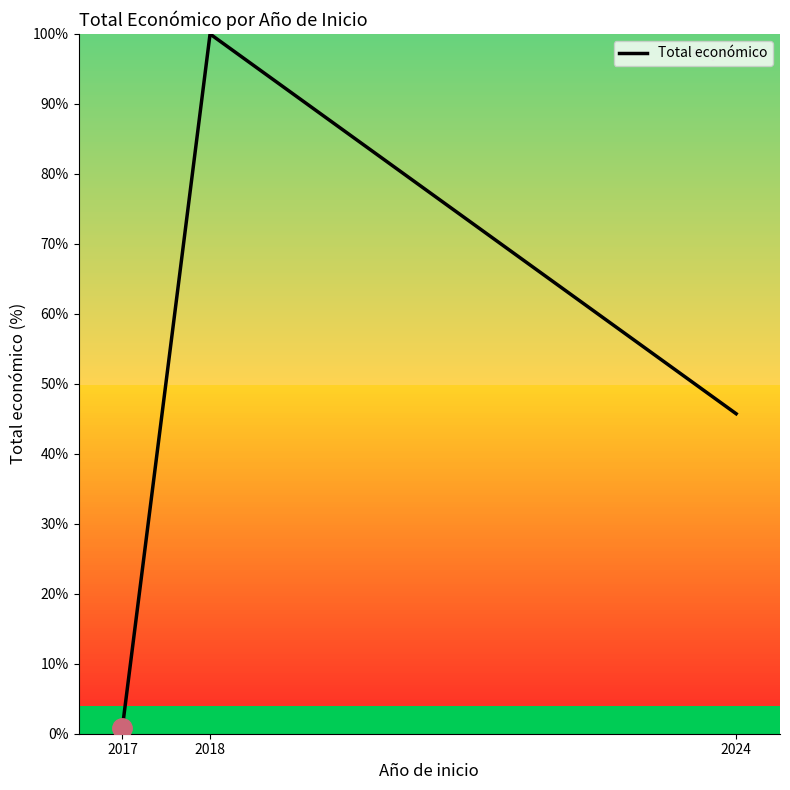

List the labels in order of value, smallest first.

2017, 2024, 2018